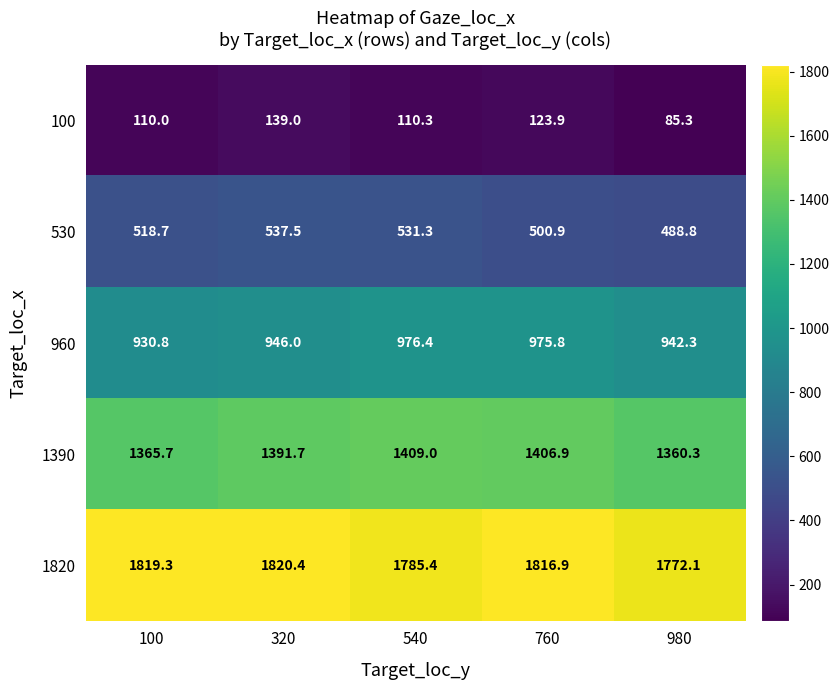

True or false: 100 has a value of 110.0 at 100.

True